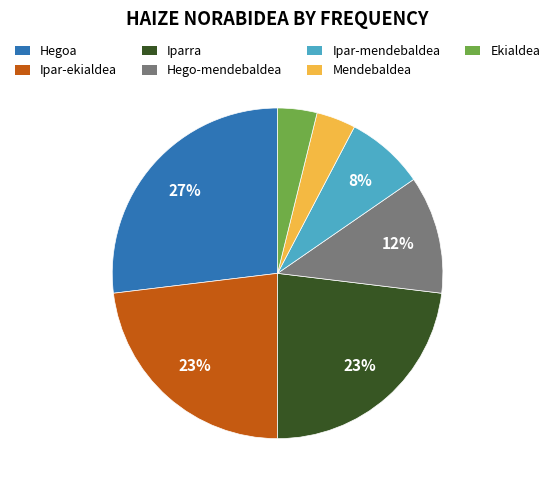

Do Hego-mendebaldea and Iparra together represent more than half of the pie?

No